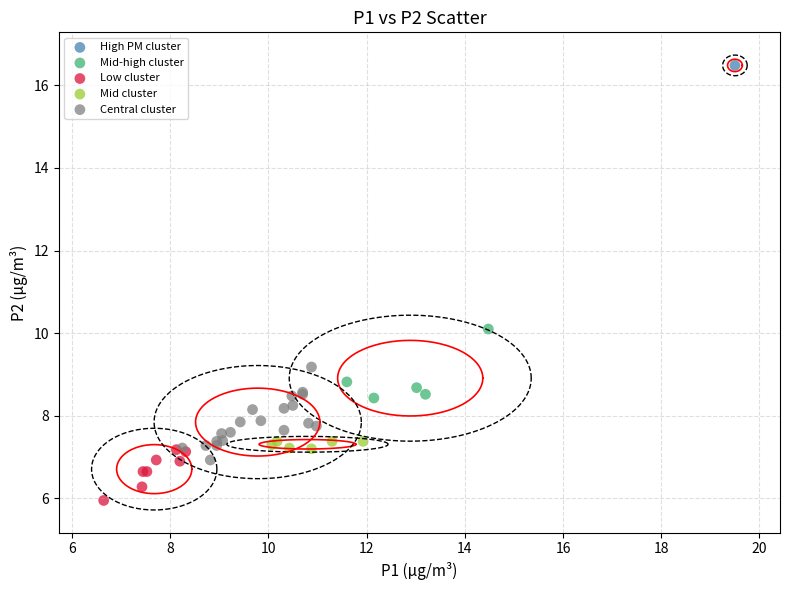

What are all the series names shown in the legend?

High PM cluster, Mid-high cluster, Low cluster, Mid cluster, Central cluster